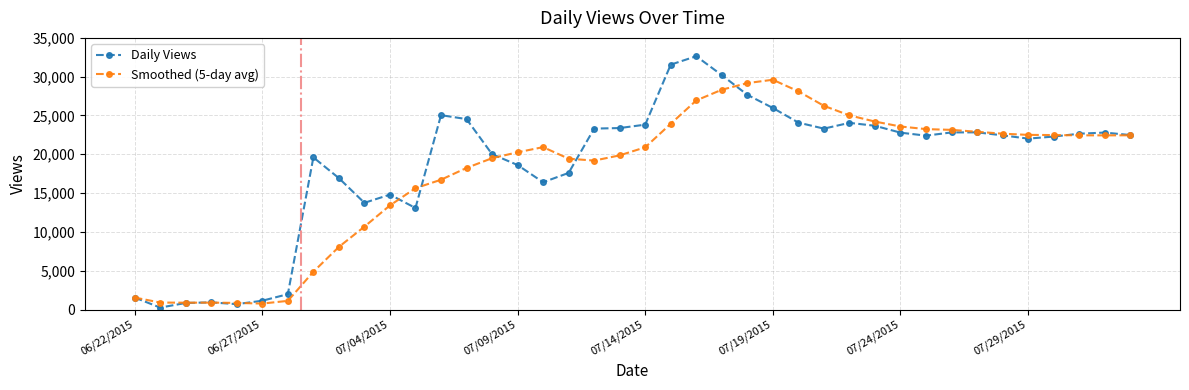

How many lines are shown in the chart?

2